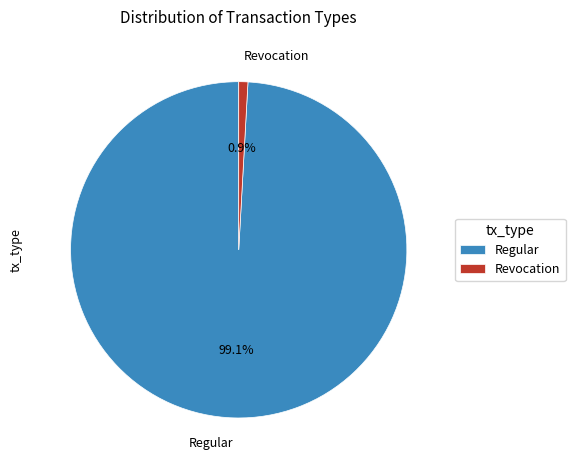

To the nearest percent, what is the difference between the Revocation and Regular slice percentages?

98%